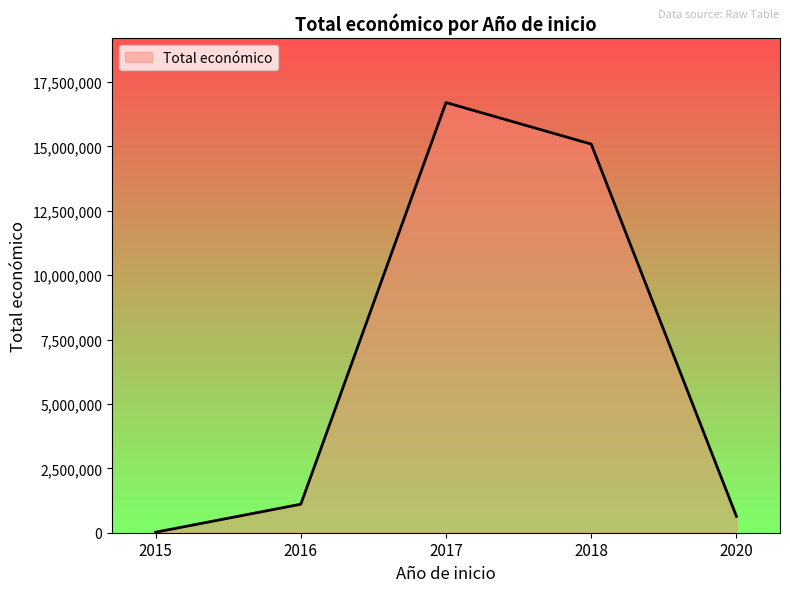

Rank the categories by value from highest to lowest.

2017, 2018, 2016, 2020, 2015